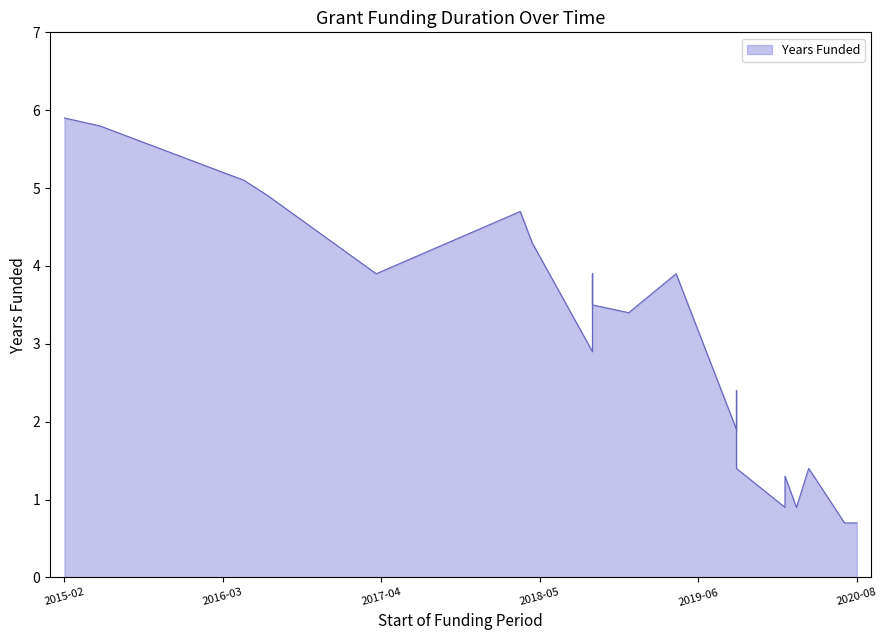

How many lines are shown in the chart?

1